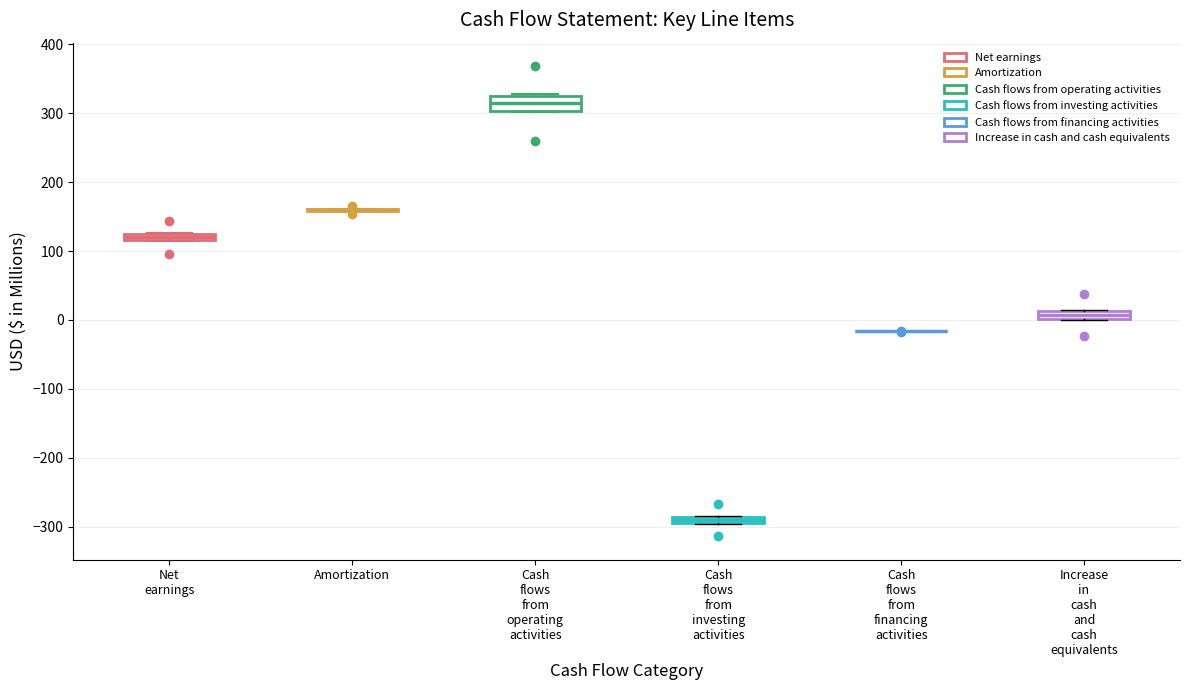

Where is the lower edge of the box for Cash flows from investing activities on the y-axis? The values are not printed on the chart, so give them approximately, as read against the axis.

-300